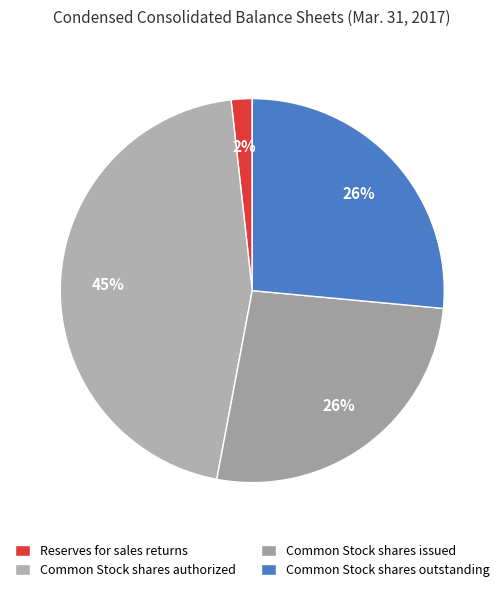

What is the change in value from Reserves for sales returns to Common Stock shares outstanding?

+163758